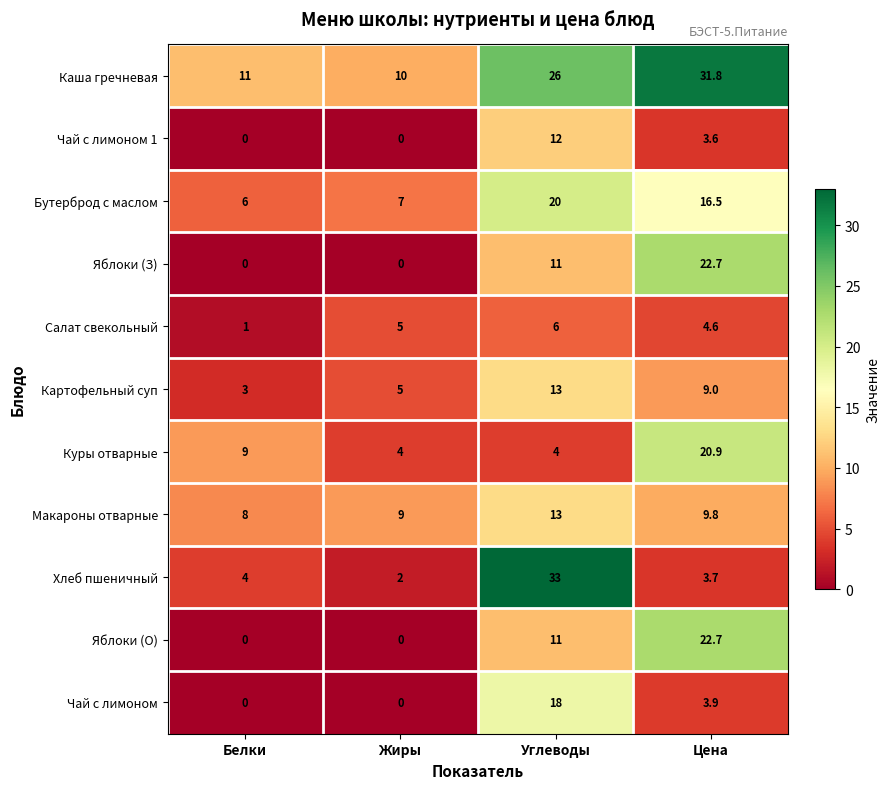

What is the sum of all Картофельный суп values?

30.0